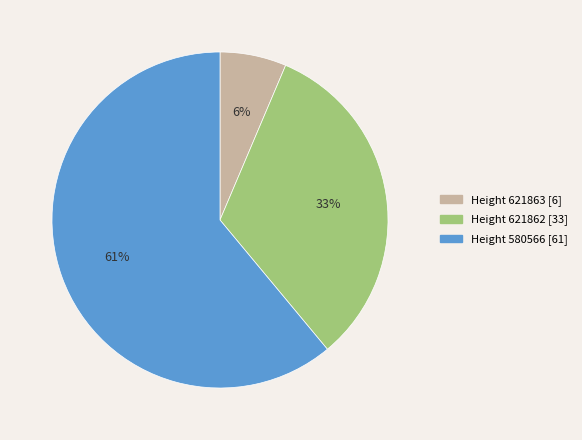

To the nearest percent, what is the average slice percentage?

33%